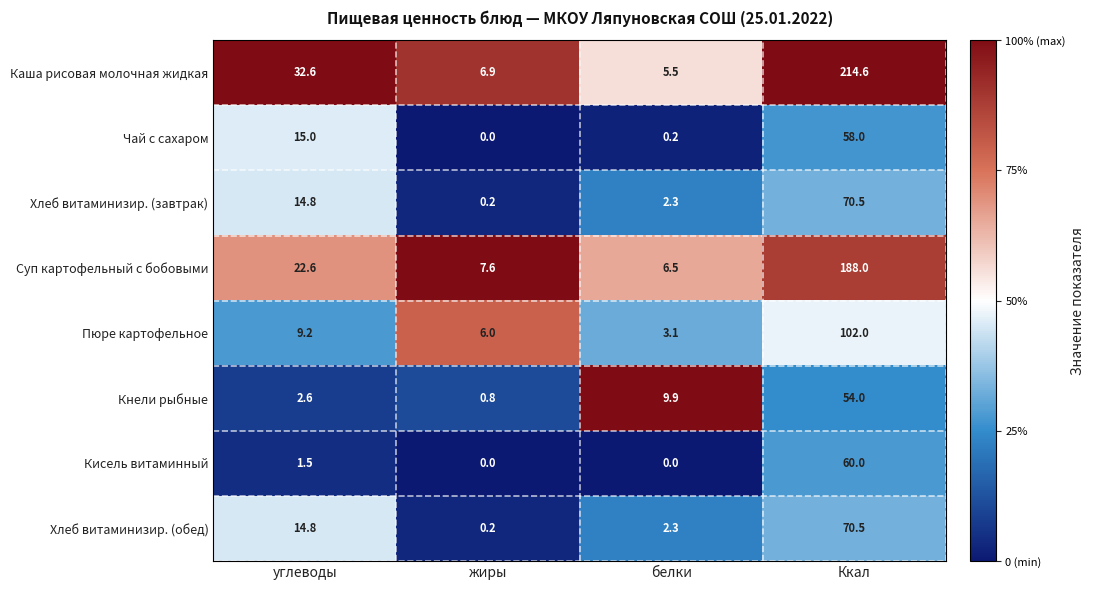

What is the difference between the maximum and second lowest values in the Чай с сахаром series?

57.8